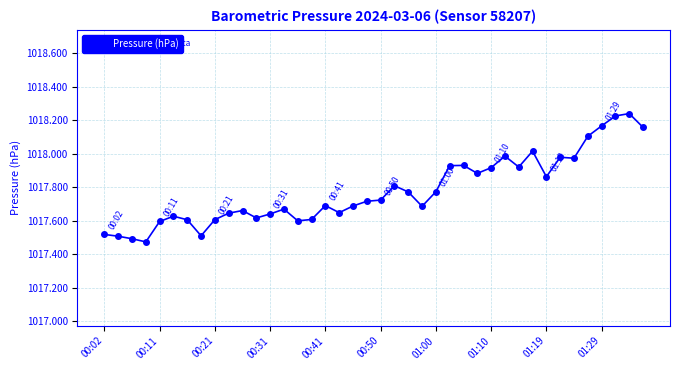

What is the difference between the second highest and second lowest values?

0.7